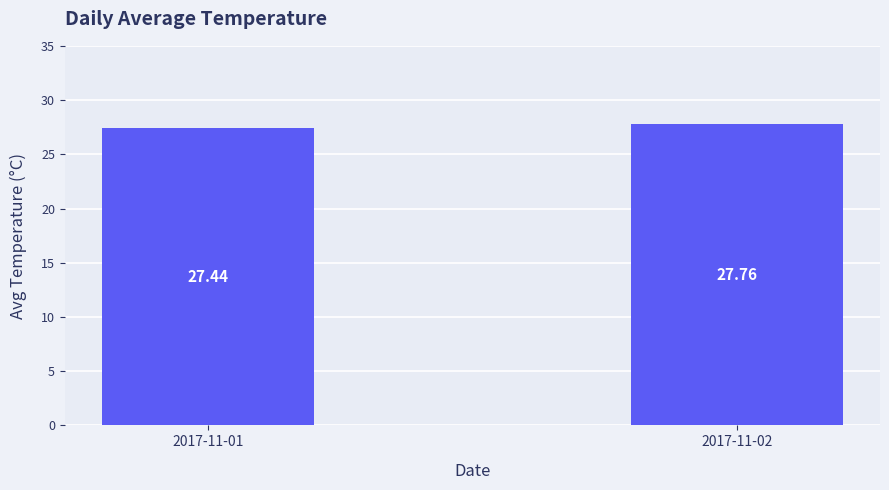

What value does the data have at 2017-11-01?

27.4